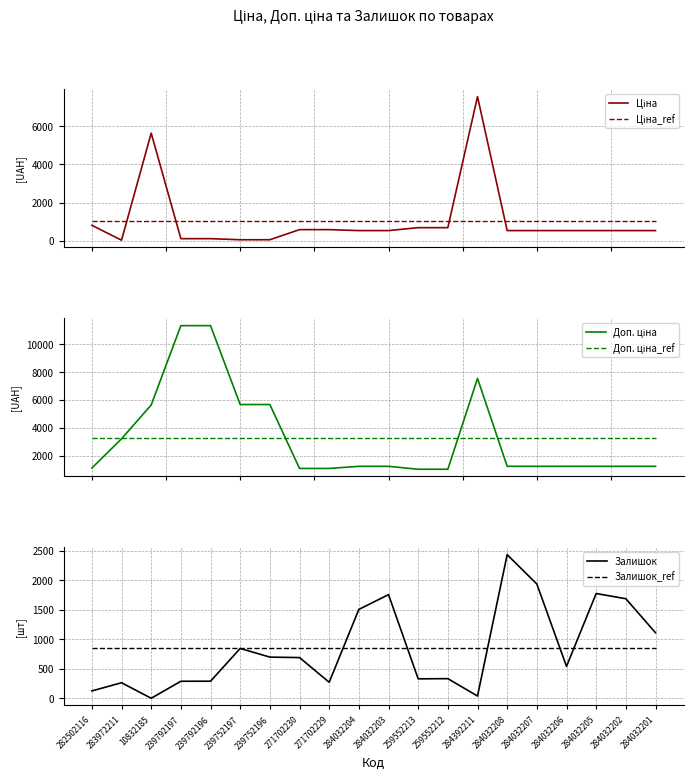

True or false: Доп. ціна_ref has a value of 1962.1 at 284032208.

False